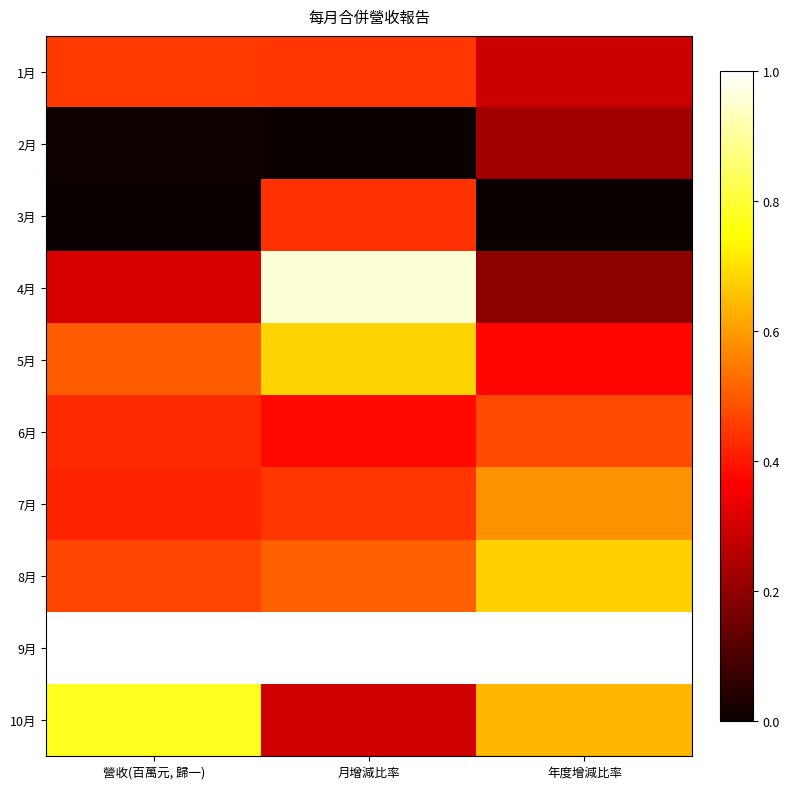

Between 年度增減比率 and 月增減比率, which is larger?

月增減比率